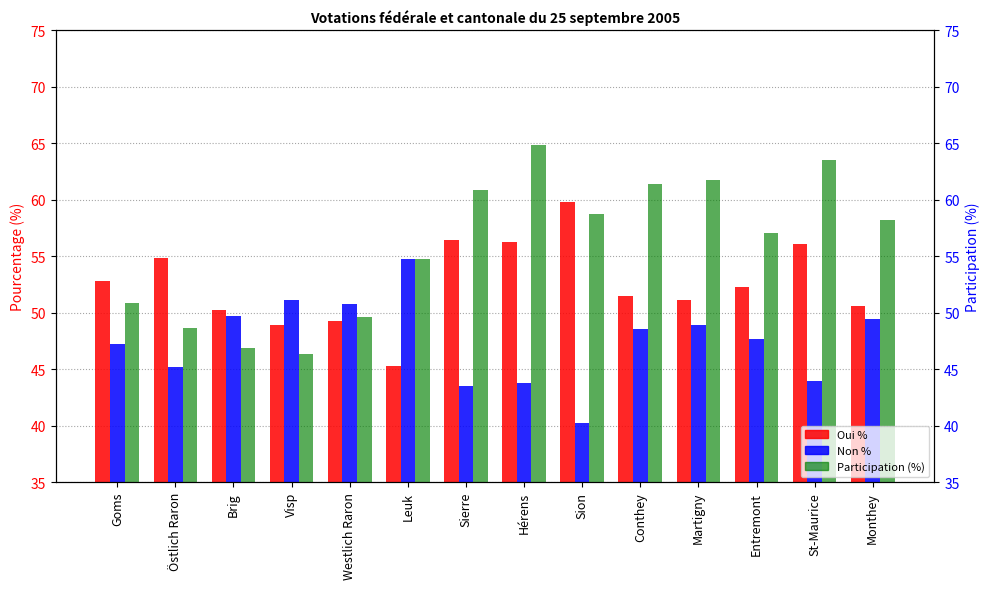

How many data points in Participation (%) are less than 58?

7